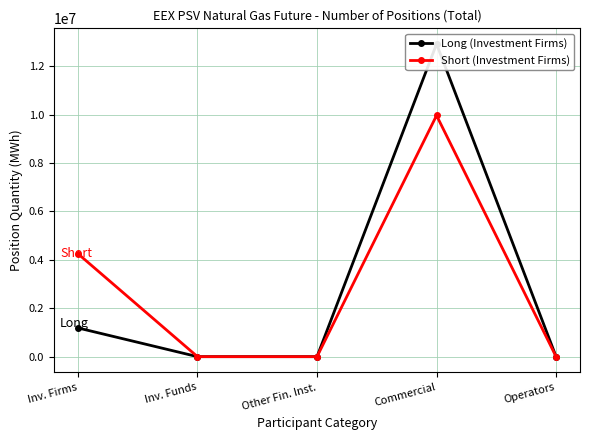

Rank the categories by Long (Investment Firms) value from lowest to highest.

Inv. Funds, Other Fin. Inst., Operators, Inv. Firms, Commercial